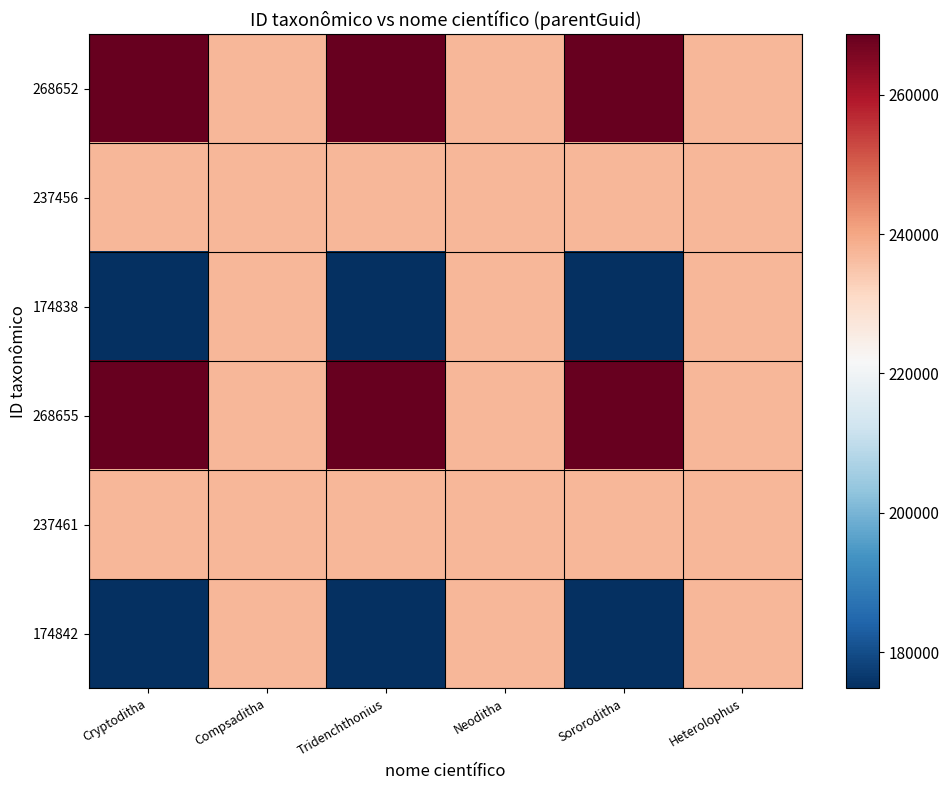

Reading left to right, transcribe all the data shown in this chart.

268652: Cryptoditha=268652	Compsaditha=237451	Tridenchthonius=268652	Neoditha=237451	Sororoditha=268652	Heterolophus=237451
237456: Cryptoditha=237456	Compsaditha=237451	Tridenchthonius=237456	Neoditha=237451	Sororoditha=237456	Heterolophus=237451
174838: Cryptoditha=174838	Compsaditha=237451	Tridenchthonius=174838	Neoditha=237451	Sororoditha=174838	Heterolophus=237451
268655: Cryptoditha=268655	Compsaditha=237451	Tridenchthonius=268655	Neoditha=237451	Sororoditha=268655	Heterolophus=237451
237461: Cryptoditha=237461	Compsaditha=237451	Tridenchthonius=237461	Neoditha=237451	Sororoditha=237461	Heterolophus=237451
174842: Cryptoditha=174842	Compsaditha=237451	Tridenchthonius=174842	Neoditha=237451	Sororoditha=174842	Heterolophus=237451